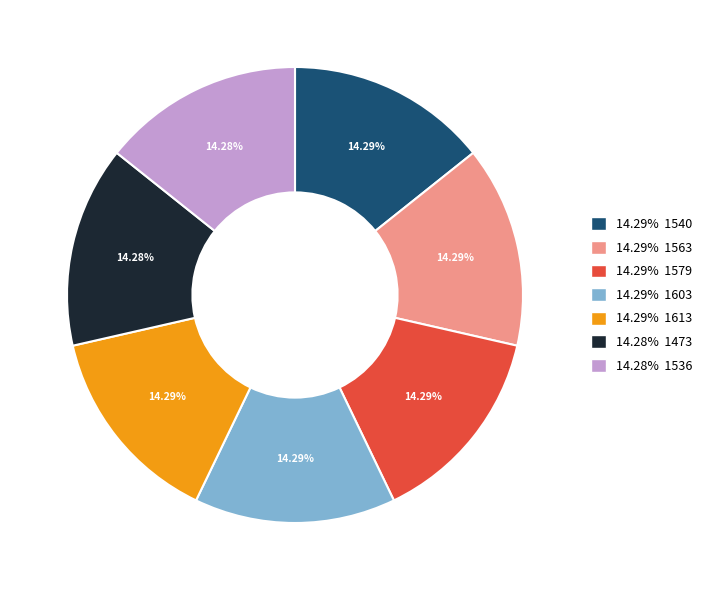

Is there any slice that represents more than half of the pie?

No